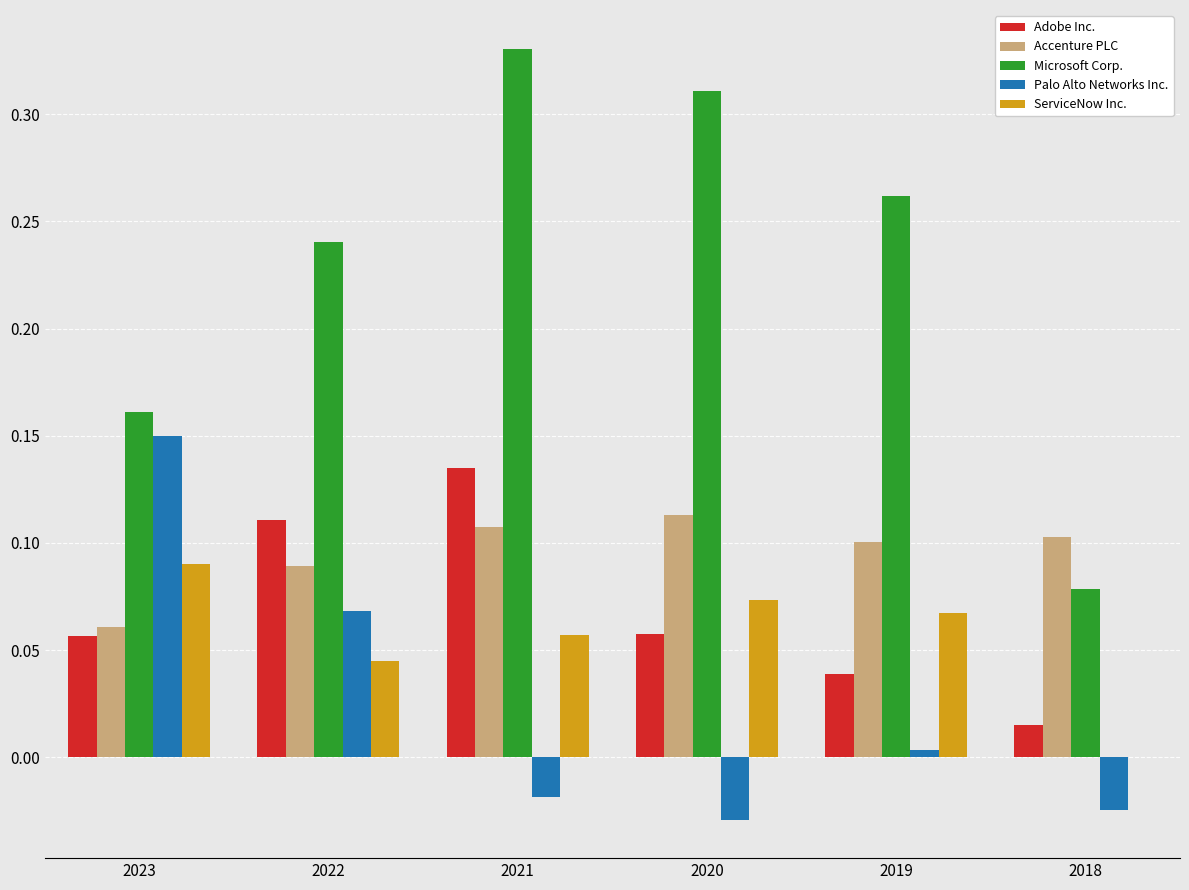

What is the sum of the Microsoft Corp. values at 2020 and 2018?

0.4